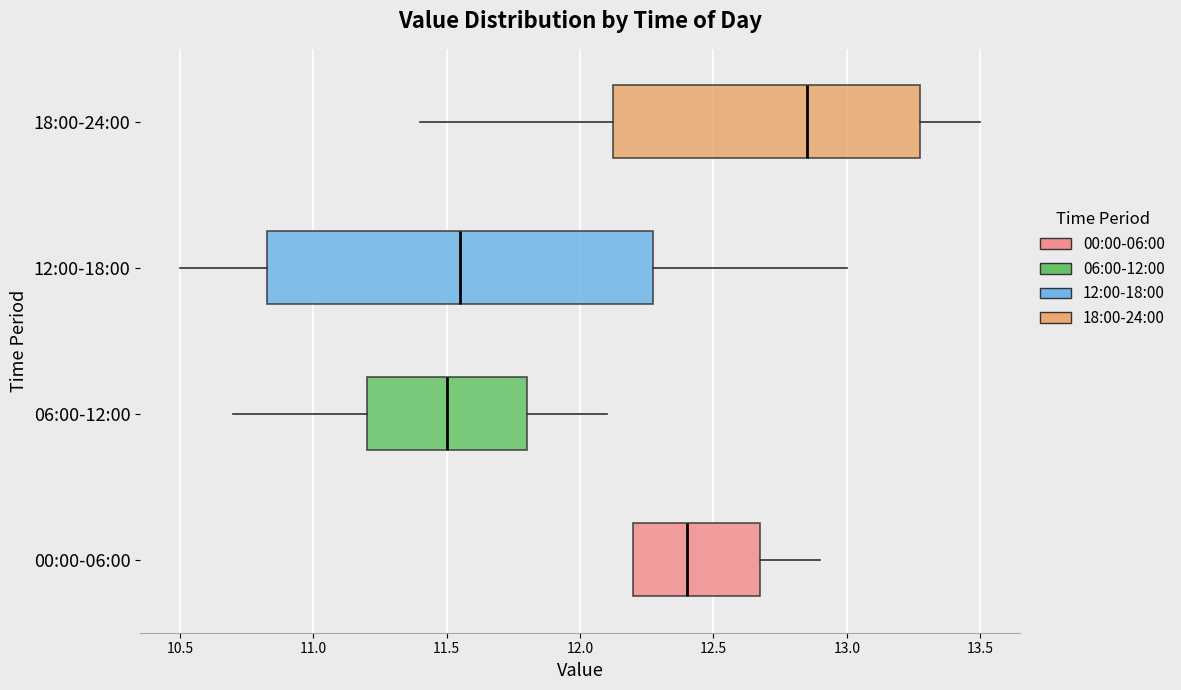

Which box has the furthest to the left median line?

06:00-12:00